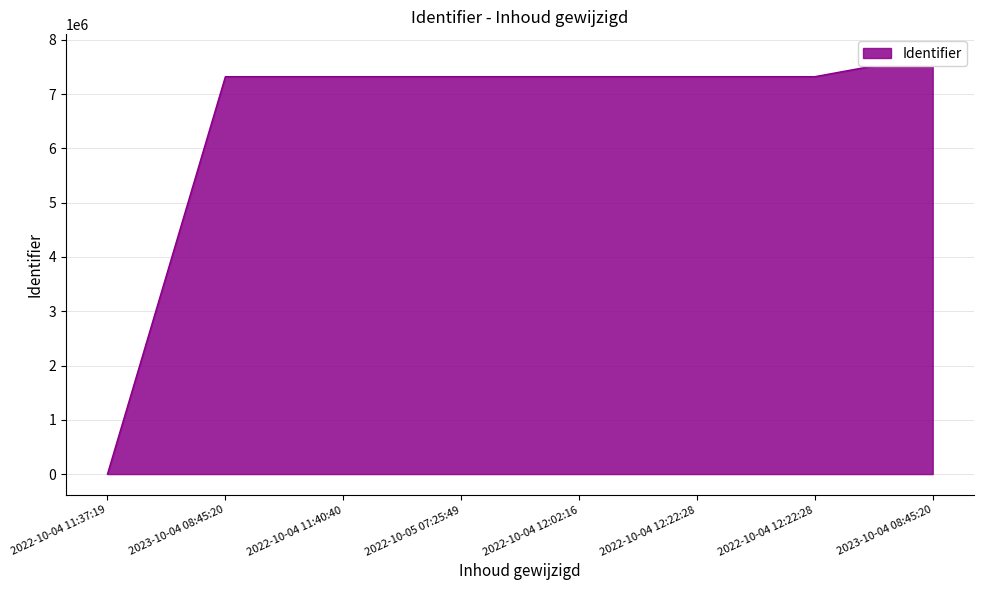

What is the difference between the maximum and second lowest values?

397912